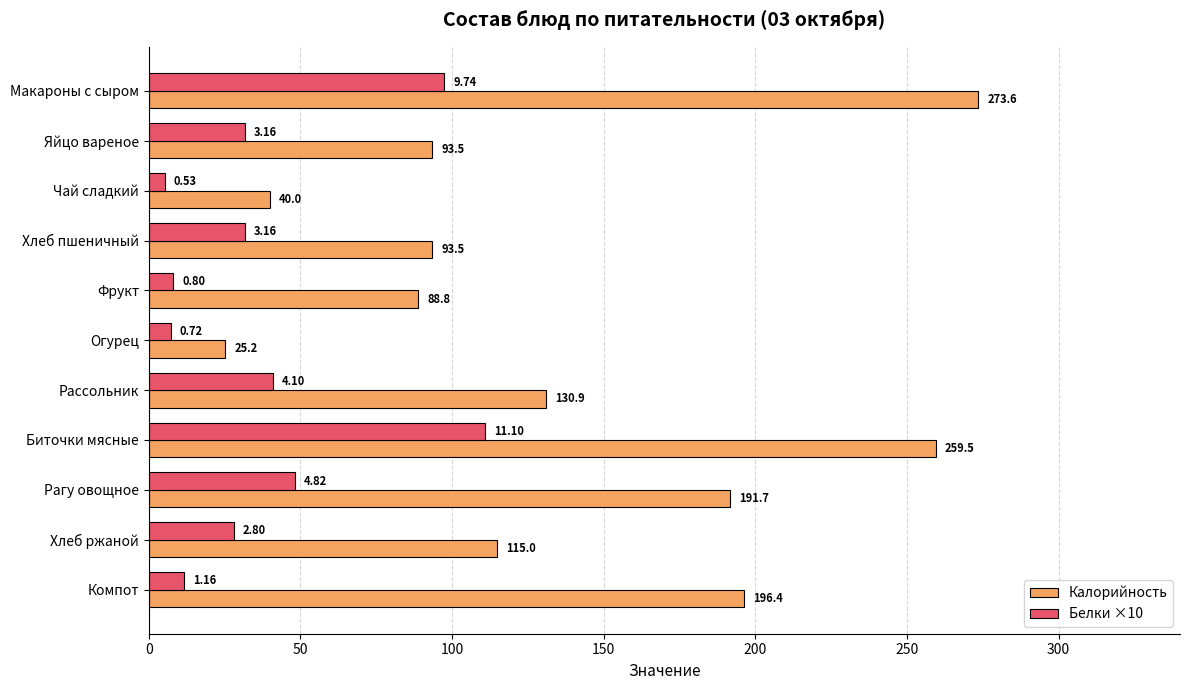

At which label is Калорийность closest to 149?

Рассольник